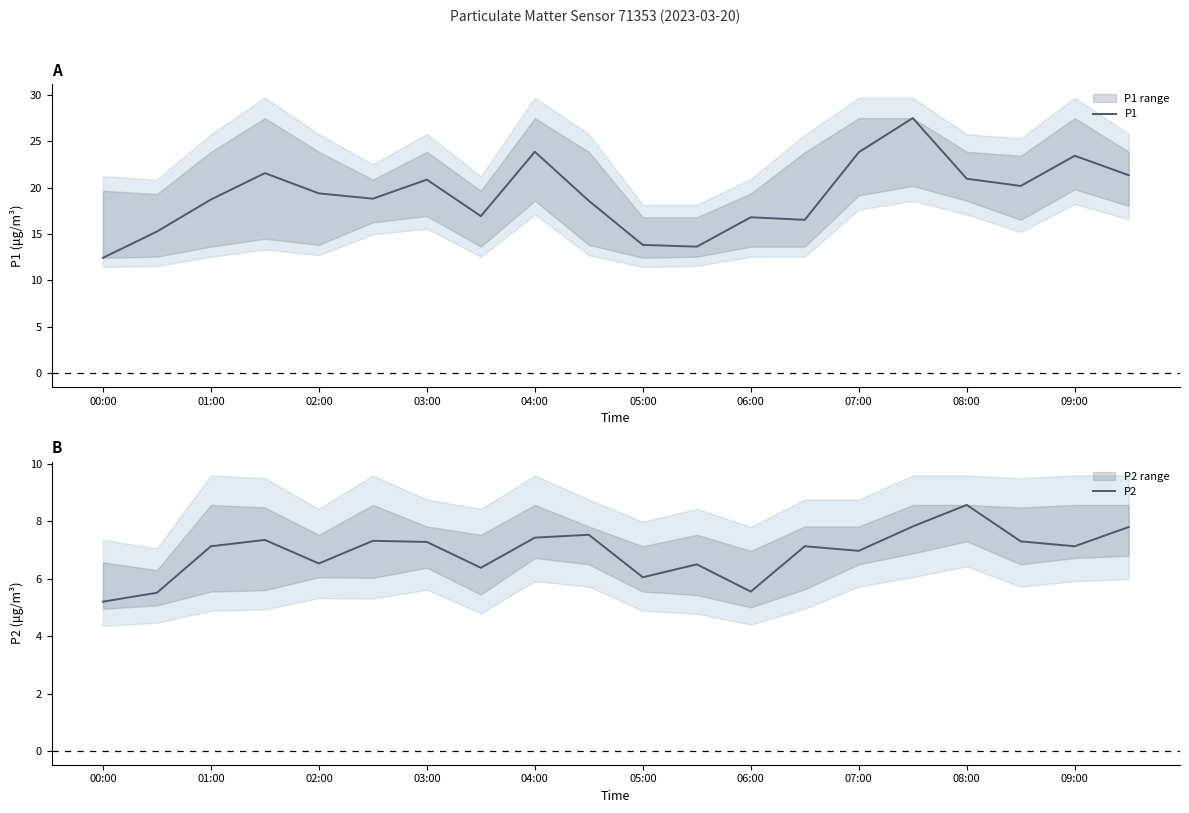

The P2 series shows 7.8 at 19. True or false?

True